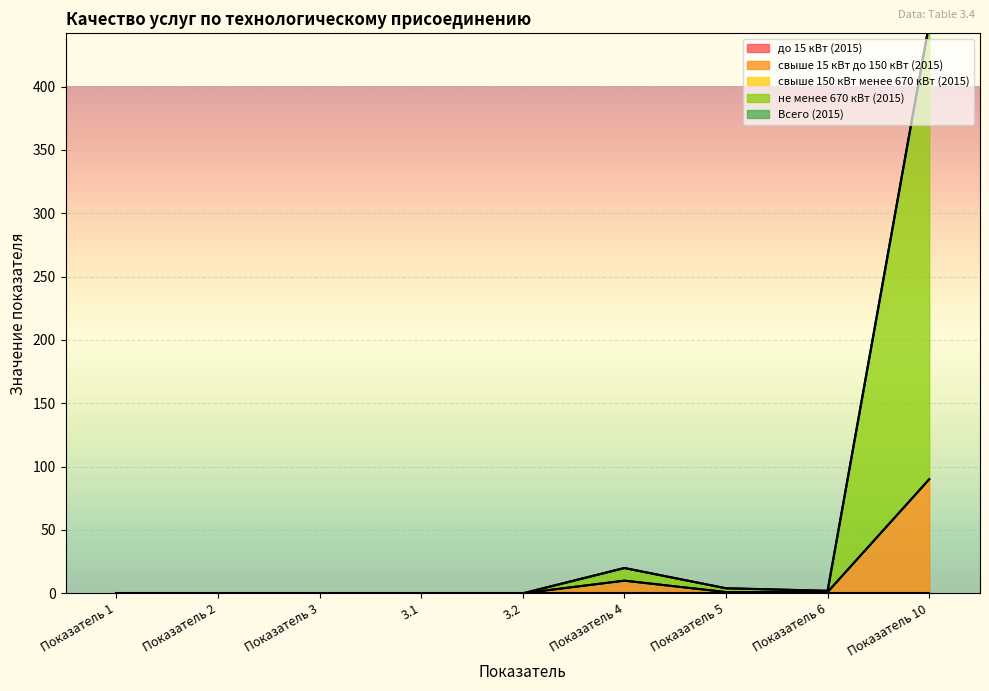

Which series has the widest spread of values?

не менее 670 кВт (2015)